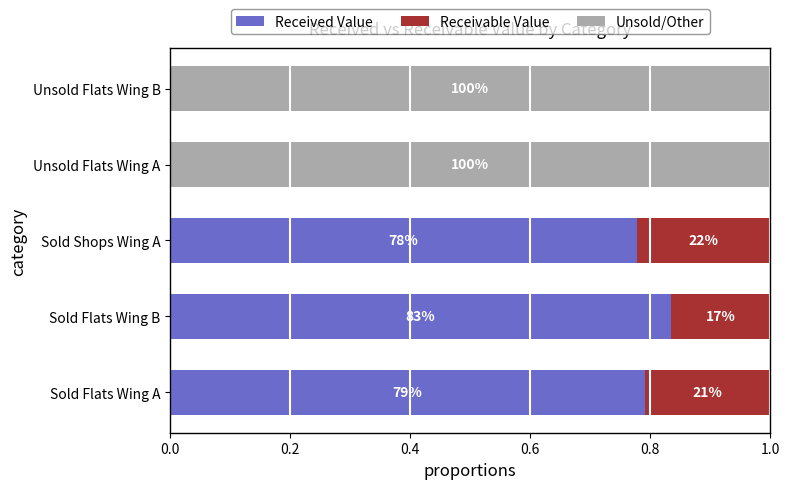

What are all the series names shown in the legend?

Received Value, Receivable Value, Unsold/Other